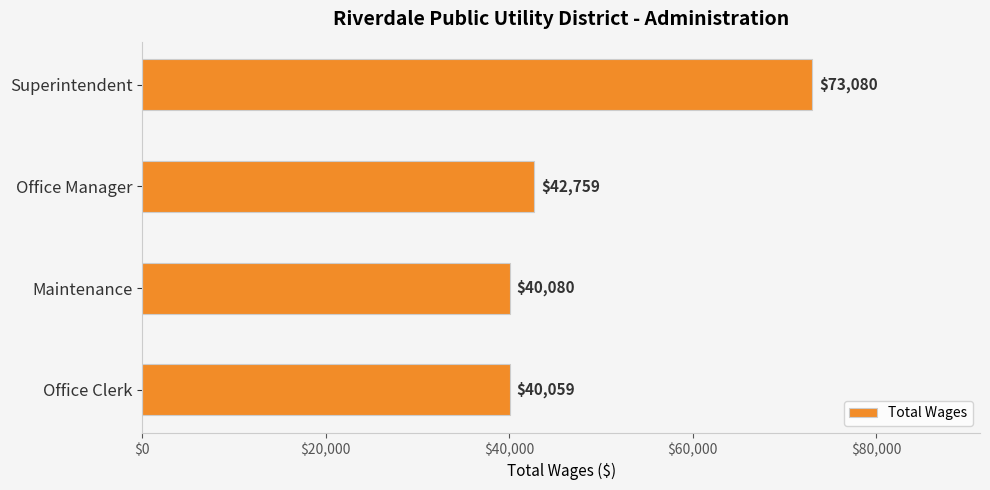

What is the change in value from Superintendent to Office Manager?

-30321